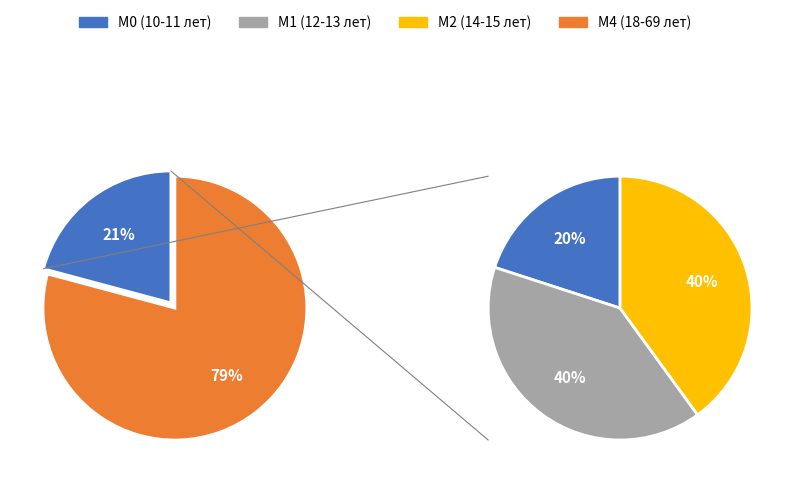

Between М2 (Юноши 14-15 лет) and М4 (Мужчины 18-69 лет), which is larger?

М4 (Мужчины 18-69 лет)